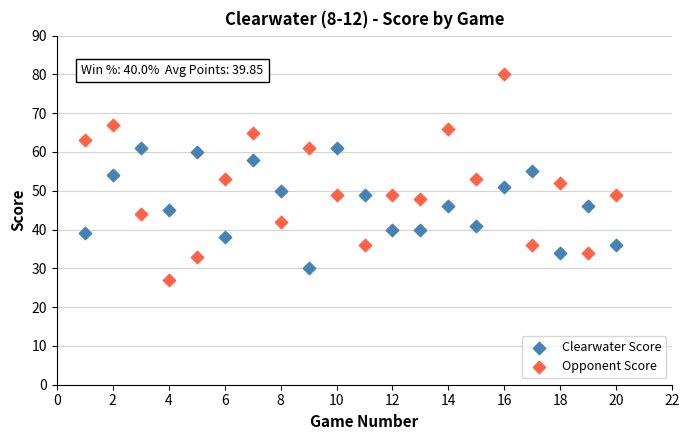

What is the X range (max minus min) for the scatter plot?

19